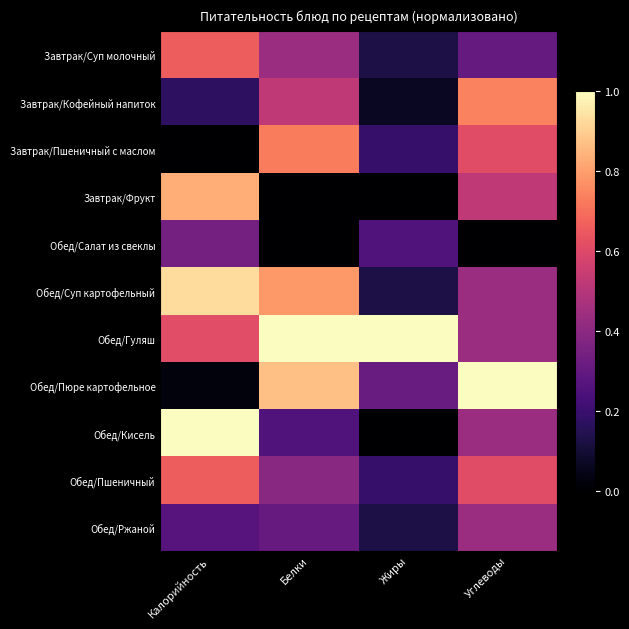

Reading left to right, transcribe all the data shown in this chart.

Завтрак/Суп молочный: Калорийность=0.7	Белки=0.4	Жиры=0.1	Углеводы=0.3
Завтрак/Кофейный напиток: Калорийность=0.2	Белки=0.5	Жиры=0.1	Углеводы=0.7
Завтрак/Пшеничный с маслом: Калорийность=0.0	Белки=0.7	Жиры=0.2	Углеводы=0.6
Завтрак/Фрукт: Калорийность=0.8	Белки=0.0	Жиры=0.0	Углеводы=0.5
Обед/Салат из свеклы: Калорийность=0.3	Белки=0.0	Жиры=0.2	Углеводы=0.0
Обед/Суп картофельный: Калорийность=0.9	Белки=0.8	Жиры=0.1	Углеводы=0.4
Обед/Гуляш: Калорийность=0.6	Белки=1.0	Жиры=1.0	Углеводы=0.4
Обед/Пюре картофельное: Калорийность=0.0	Белки=0.9	Жиры=0.3	Углеводы=1.0
Обед/Кисель: Калорийность=1.0	Белки=0.3	Жиры=0.0	Углеводы=0.4
Обед/Пшеничный: Калорийность=0.7	Белки=0.4	Жиры=0.2	Углеводы=0.6
Обед/Ржаной: Калорийность=0.3	Белки=0.3	Жиры=0.1	Углеводы=0.4